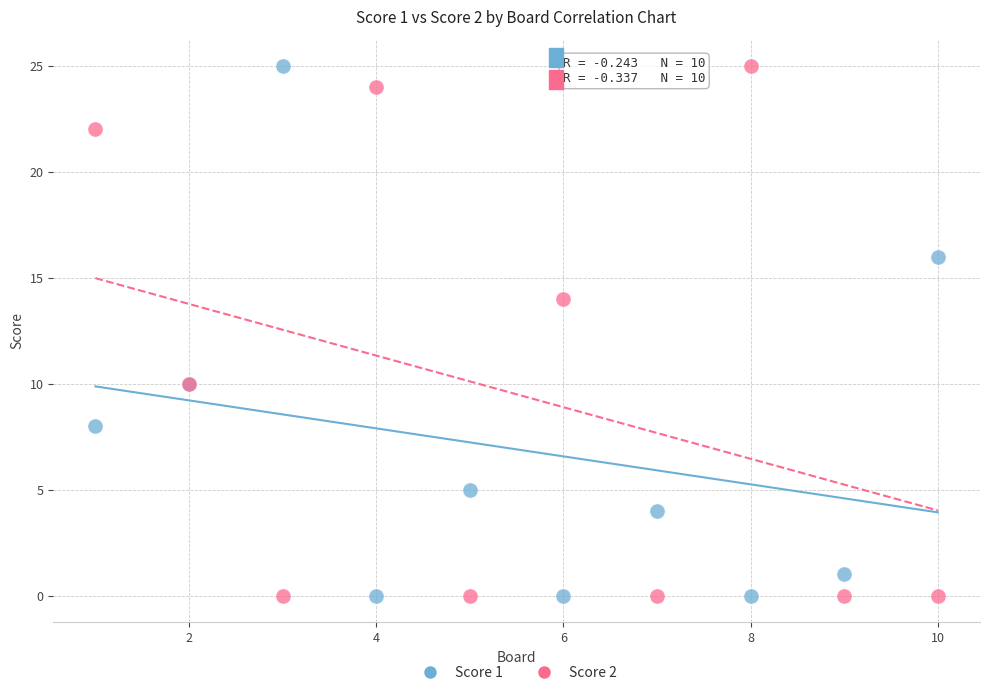

What is the X range (max minus min) for the scatter plot?

9